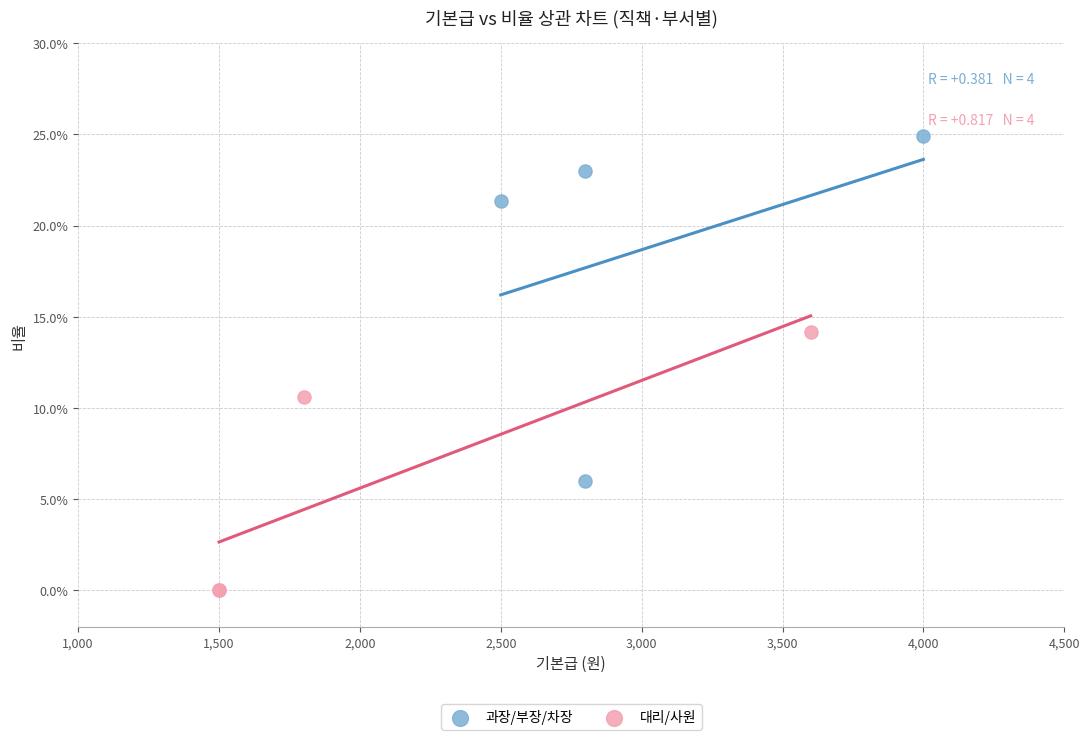

Which series reaches the maximum Y coordinate?

과장/부장/차장